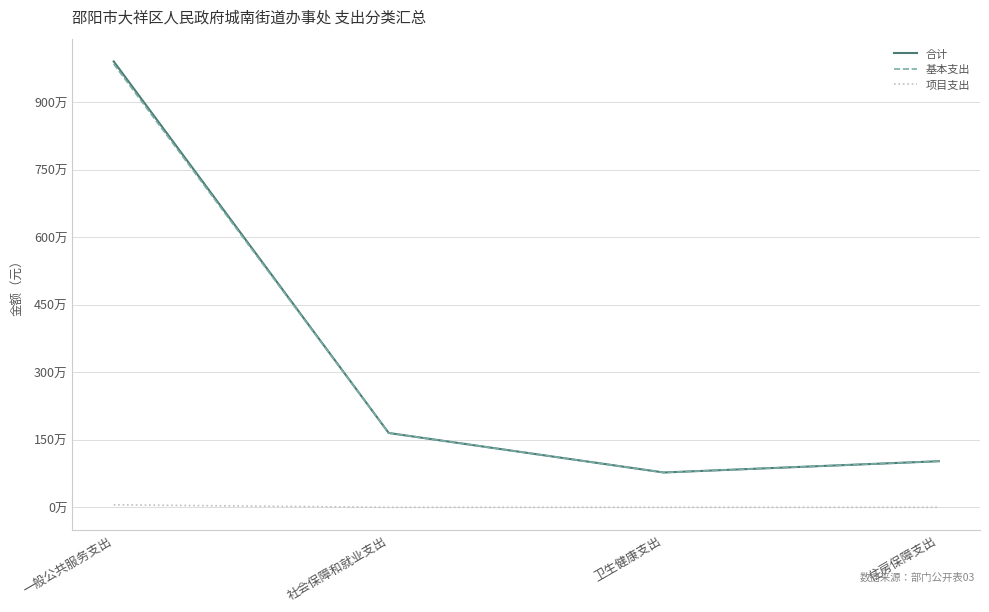

At which label does 合计 first exceed 1651167?

一般公共服务支出